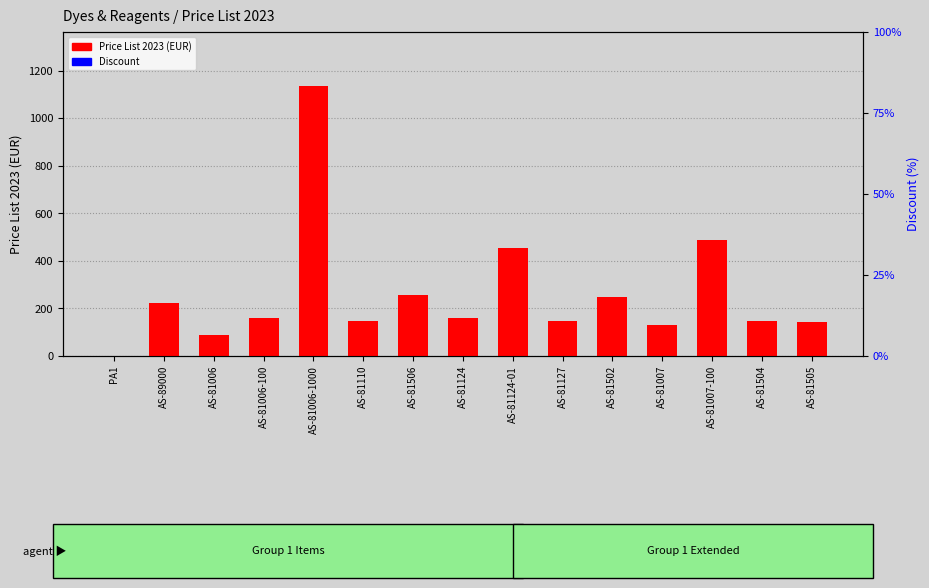

Does the chart contain stacked bars?

No